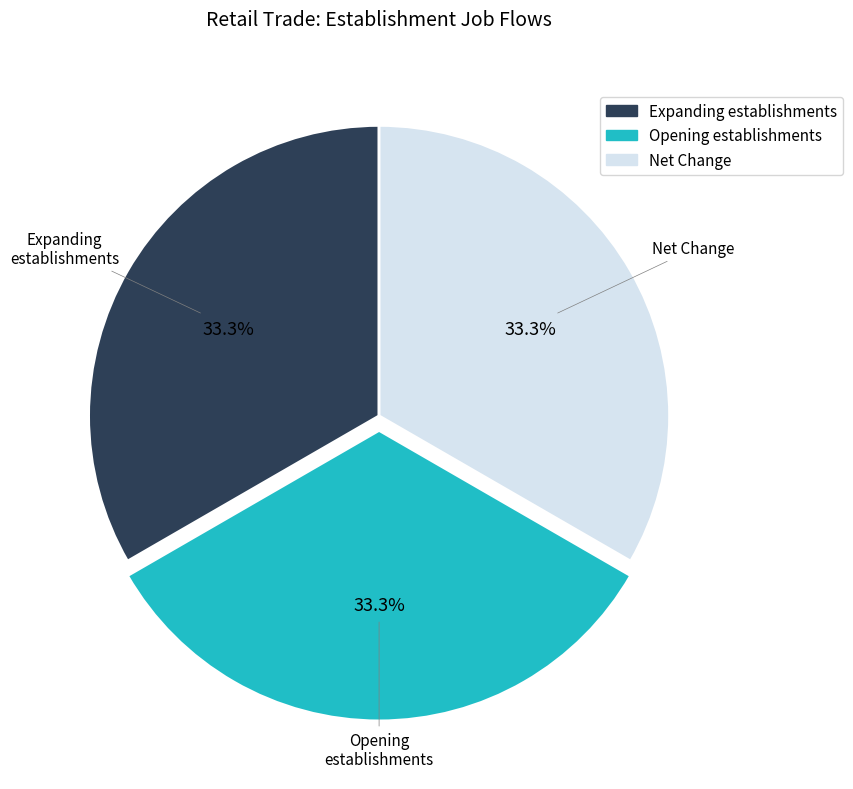

Does any single category account for the majority?

No